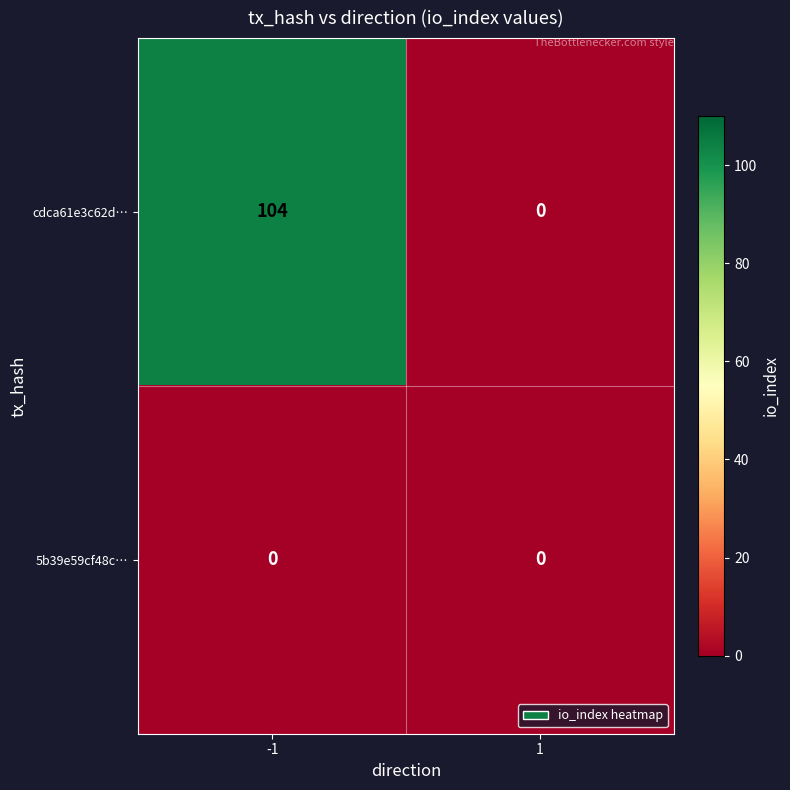

True or false: cdca61e3c62d… has a value of -72 at 1.

False